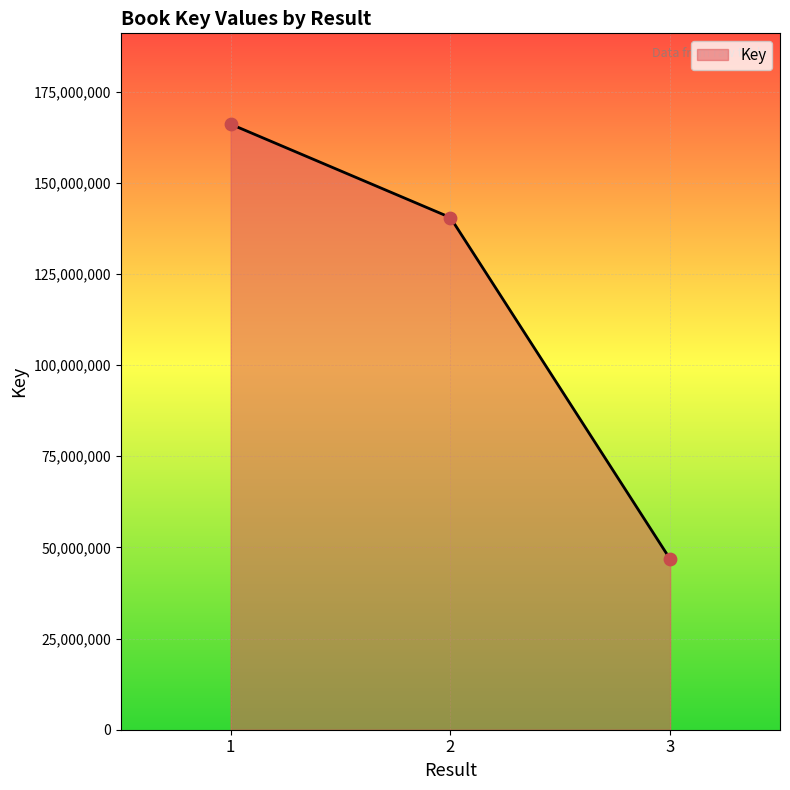

Which has a higher value, 2 or 1?

1